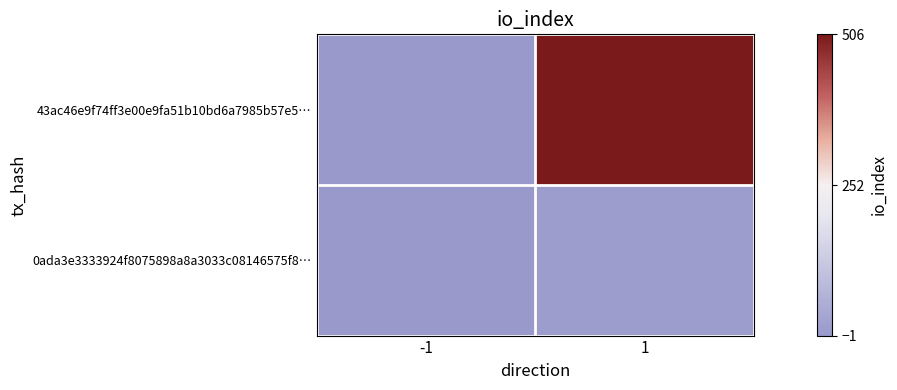

Reading right to left, what are all the values shown in this chart?

43ac46e9f74ff3e00e9fa51b10bd6a7985b57e5…: 1=506	-1=-1
0ada3e3333924f8075898a8a3033c08146575f8…: 1=9	-1=1